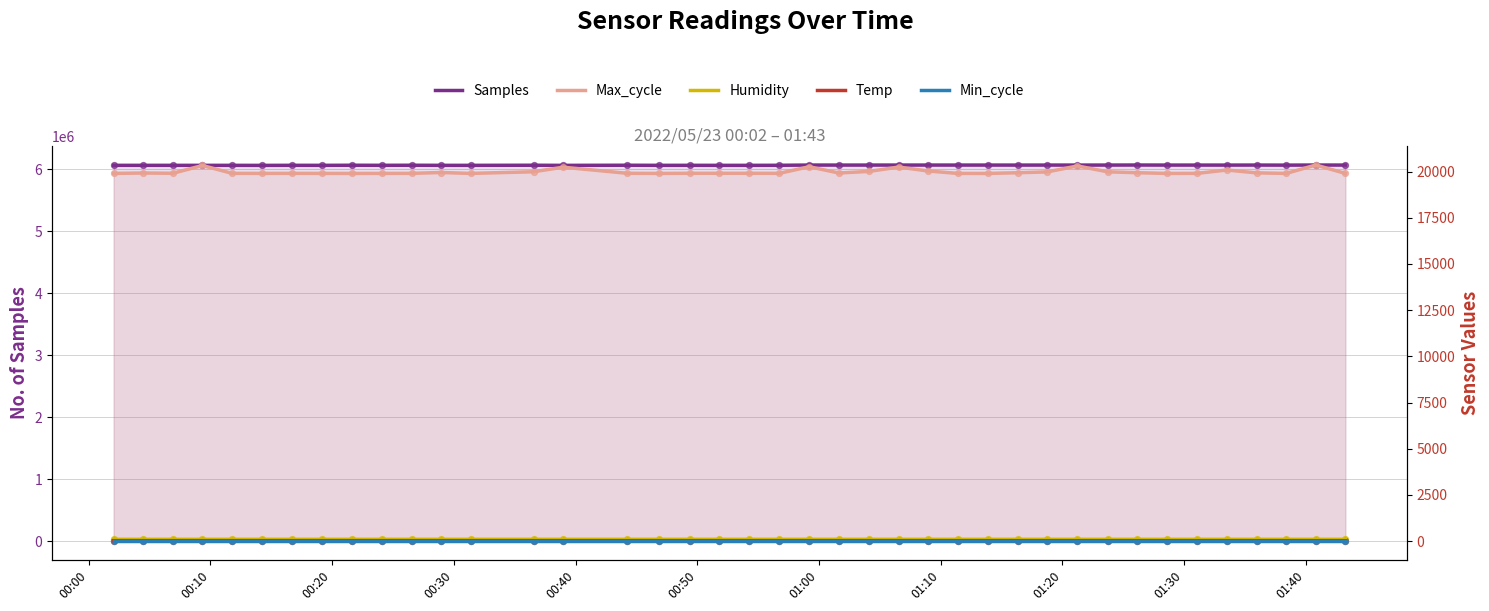

Which series contains the lowest Y value?

Temp